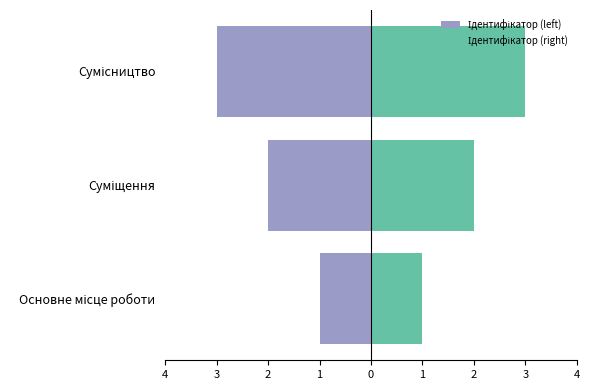

Is the value of Ідентифікатор (left) at Суміщення greater than the value of Ідентифікатор (right) at Сумісництво?

No